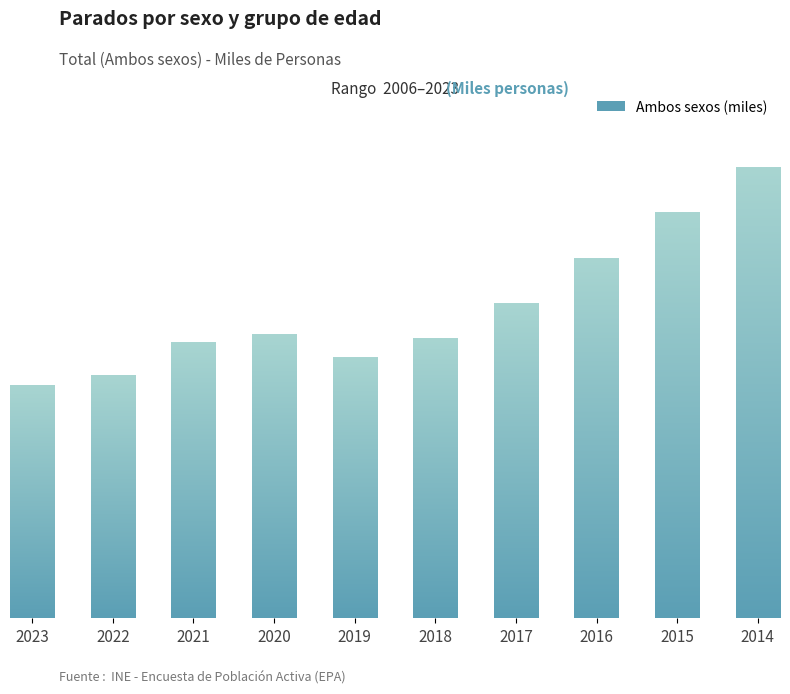

How many distinct data groups are displayed?

1